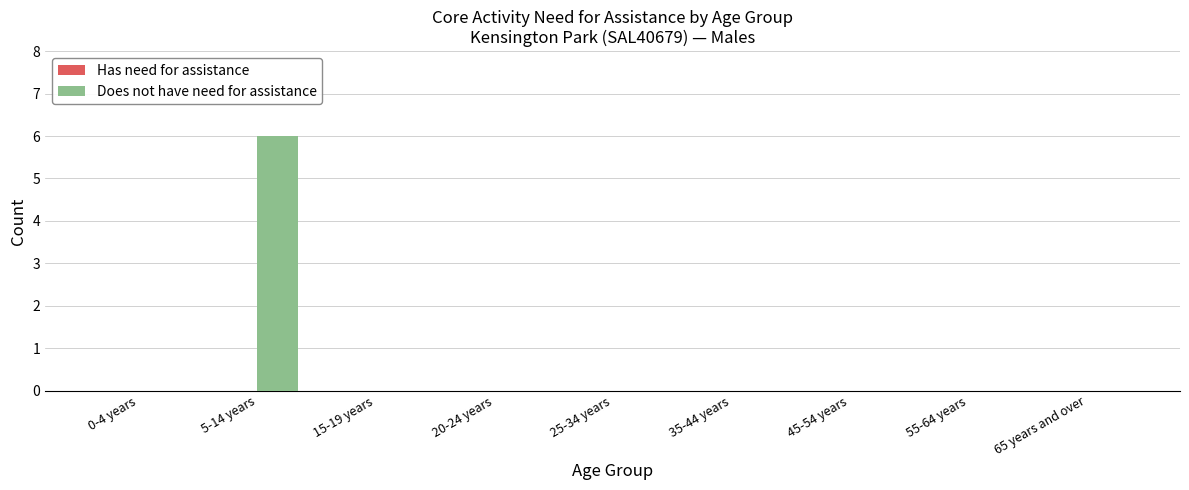

Is it true that the value at 0-4 years is 4?

False